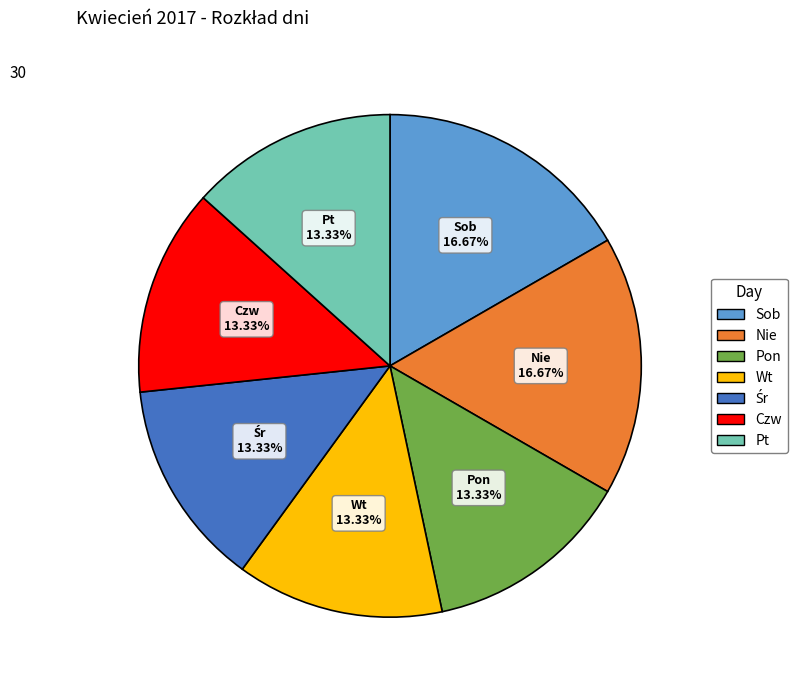

Does any single category account for the majority?

No